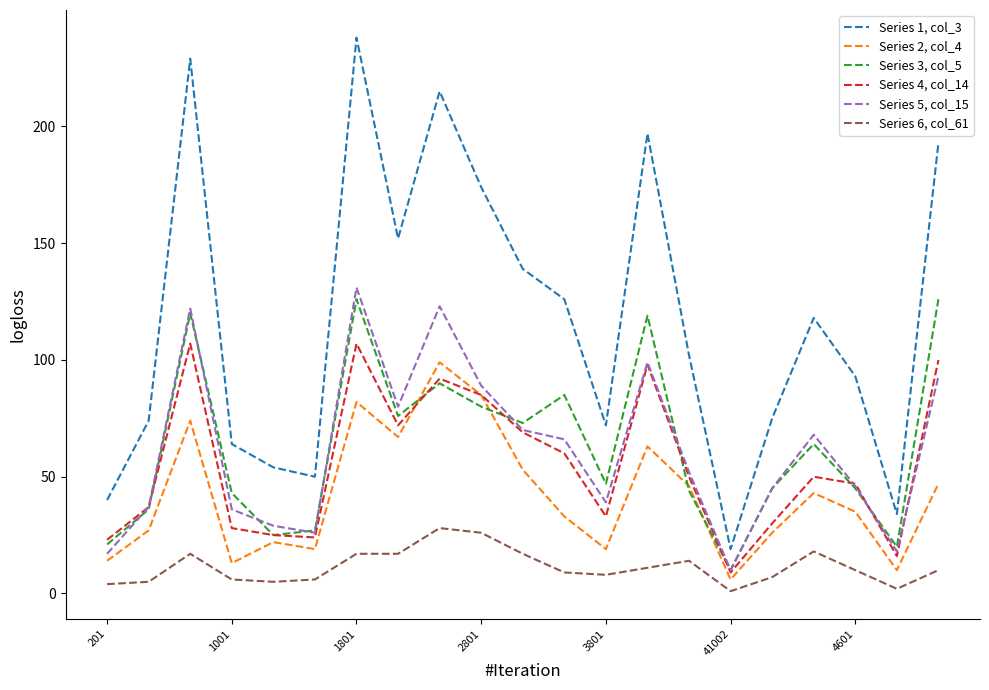

Which series has the largest total across all categories?

Series 1, col_3